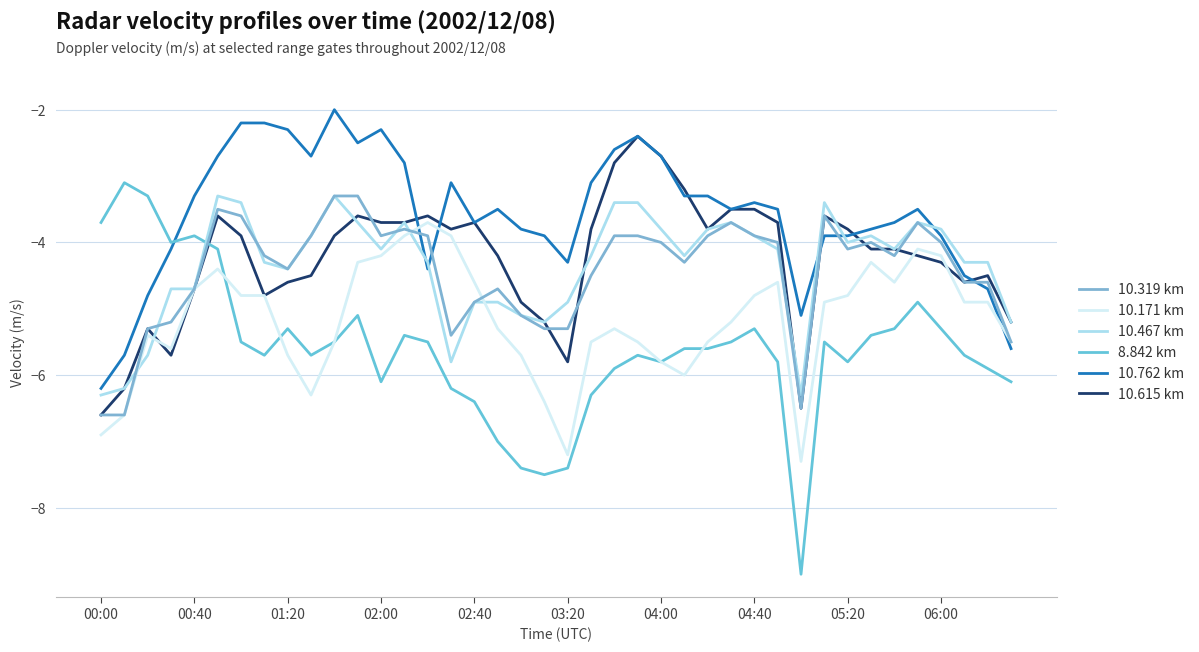

How many values in the 8.842 km series exceed -5?

7